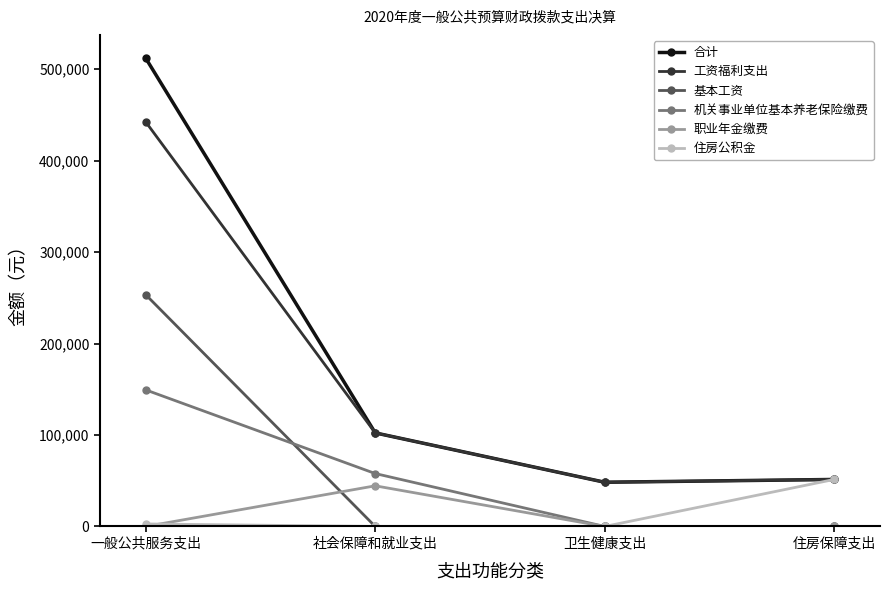

Where is 合计 nearest to the value 280063?

社会保障和就业支出